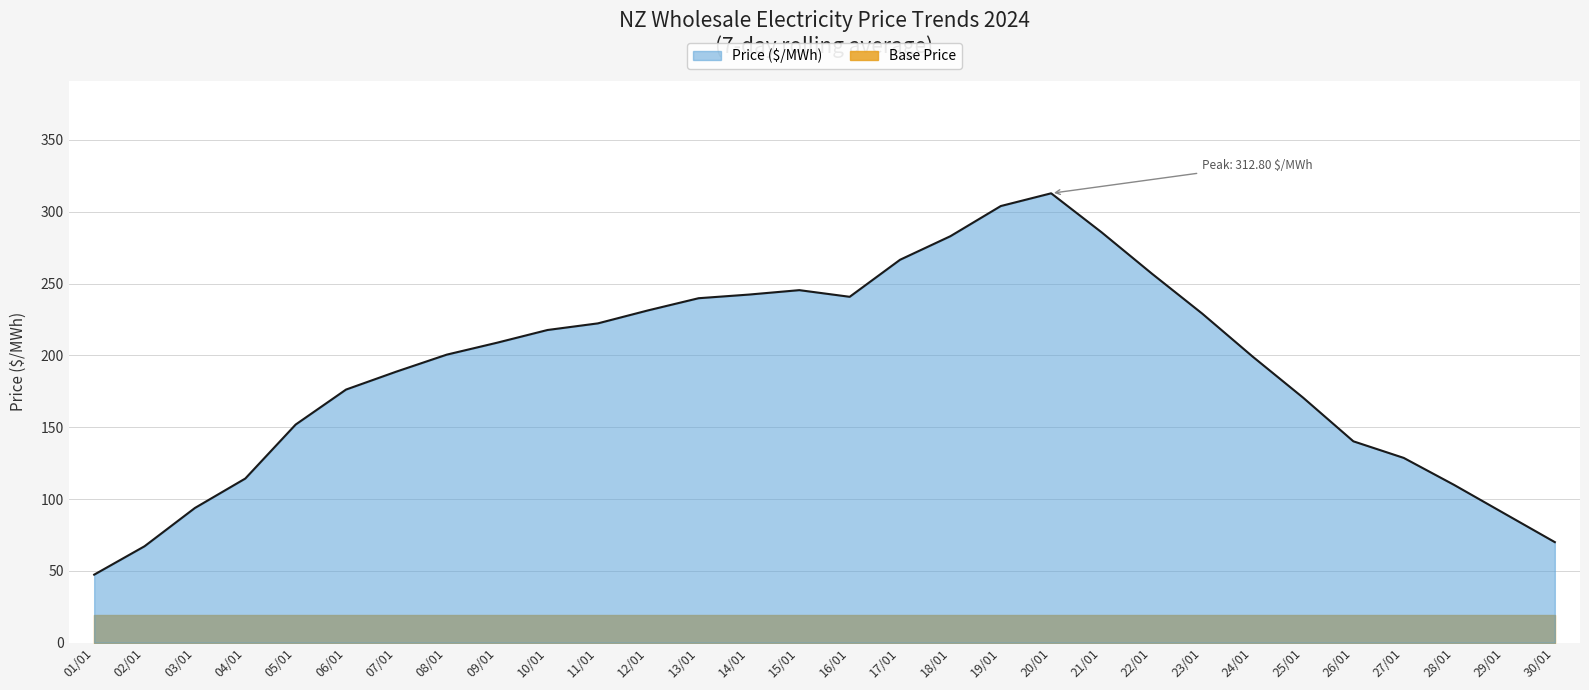

What is the average value?

191.1